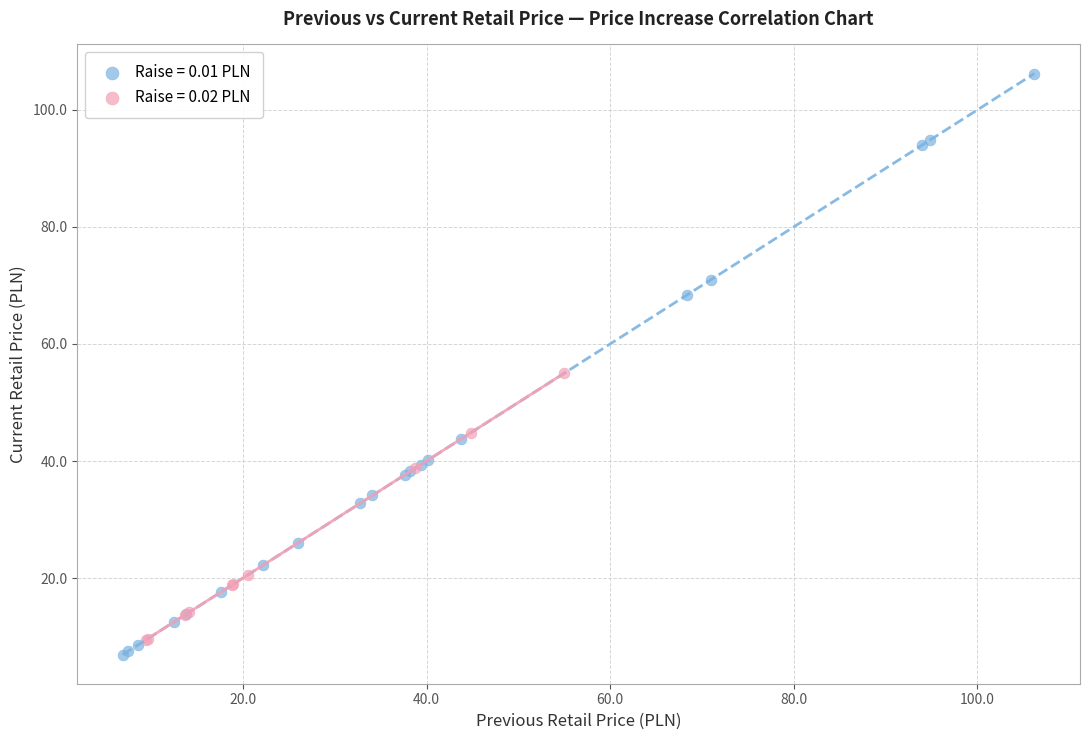

What are all the series names shown in the legend?

Raise = 0.01 PLN, Raise = 0.02 PLN